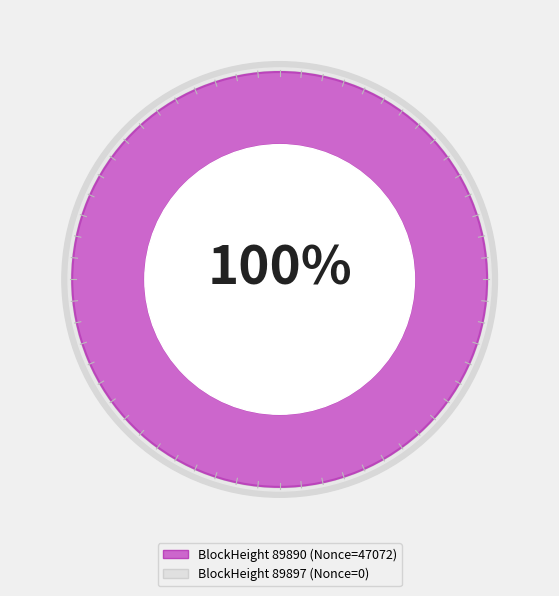

What is the largest slice in the pie chart?

89890